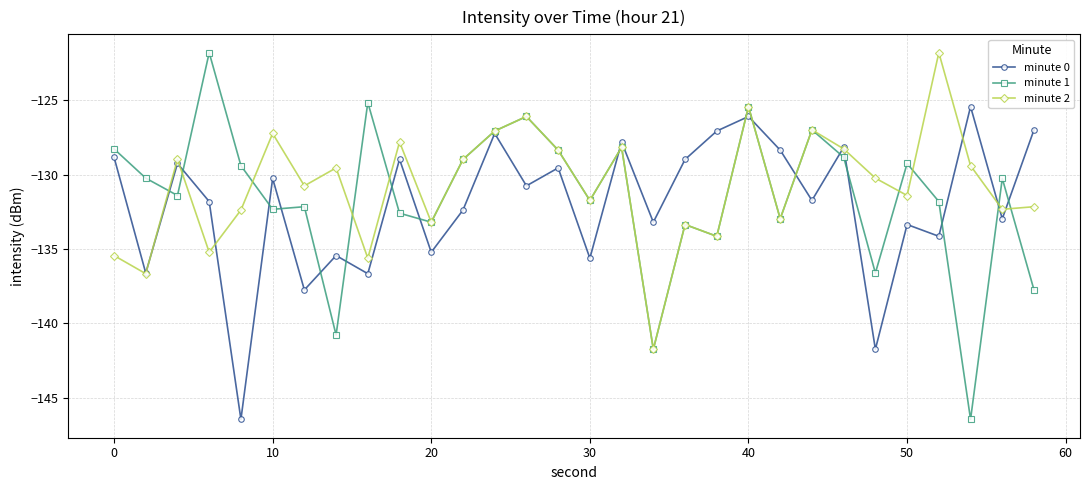

True or false: minute 1 has more than 0 interior local peaks.

True